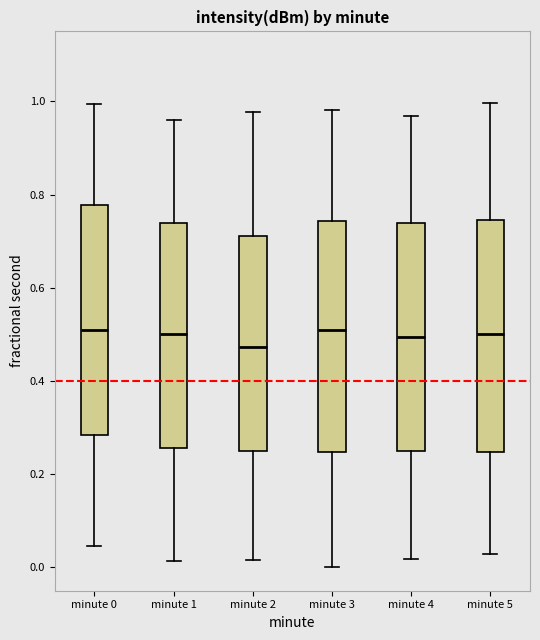

Reading left to right, transcribe this box plot: for each box, give where its median line is, the range the box spans, and where its two whiskers end, as read against the y-axis. The values are not printed on the chart, so give them approximately, as read against the axis.

minute 0: median 0.50, box 0.28 to 0.78, whiskers 0.04 to 1.00
minute 1: median 0.50, box 0.26 to 0.74, whiskers 0.02 to 0.96
minute 2: median 0.48, box 0.24 to 0.72, whiskers 0.02 to 0.98
minute 3: median 0.50, box 0.24 to 0.74, whiskers 0.00 to 0.98
minute 4: median 0.50, box 0.24 to 0.74, whiskers 0.02 to 0.96
minute 5: median 0.50, box 0.24 to 0.74, whiskers 0.02 to 1.00